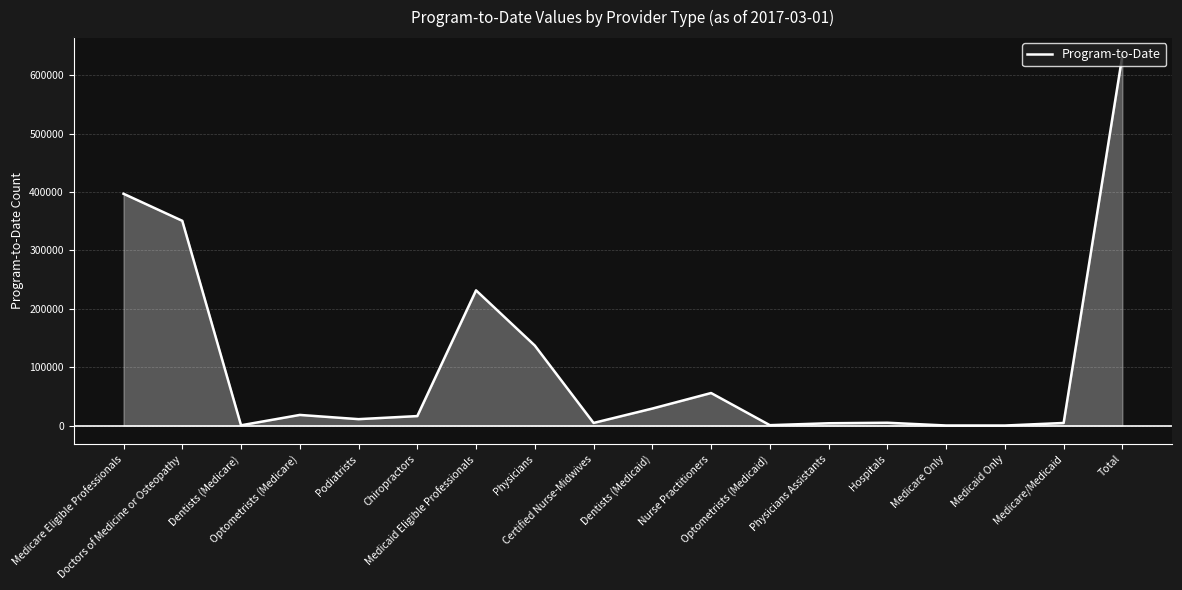

What is the difference between the maximum and minimum values?

633304